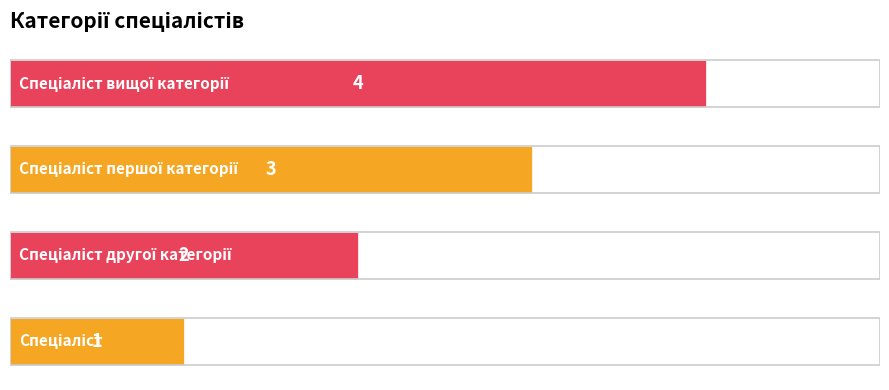

How many data points does each series have?

4